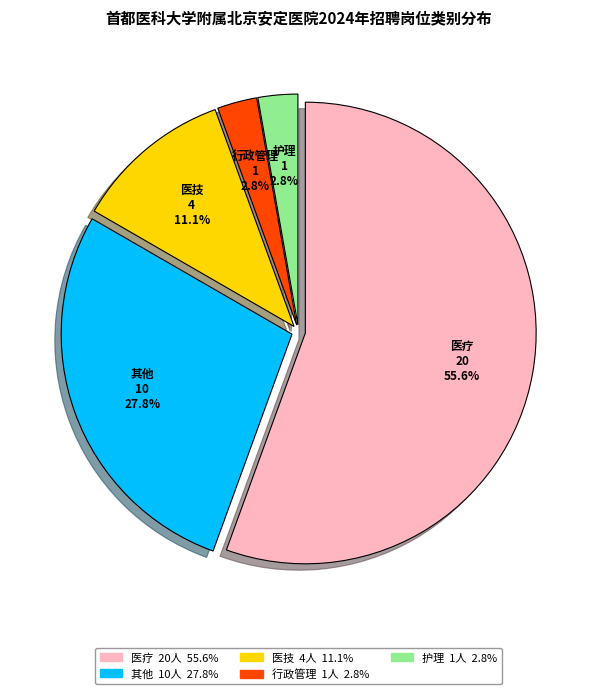

What percentage is the 行政管理 slice, to the nearest percent?

3%